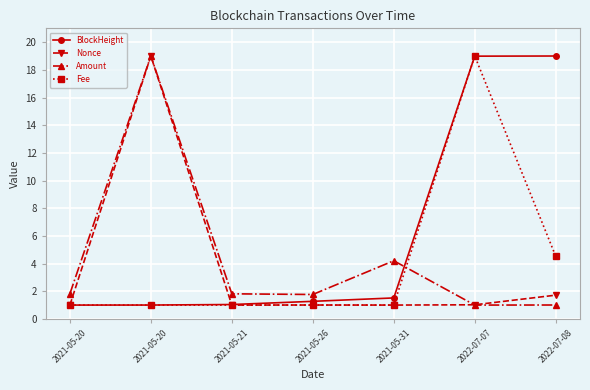

Does the chart have visible grid lines?

Yes